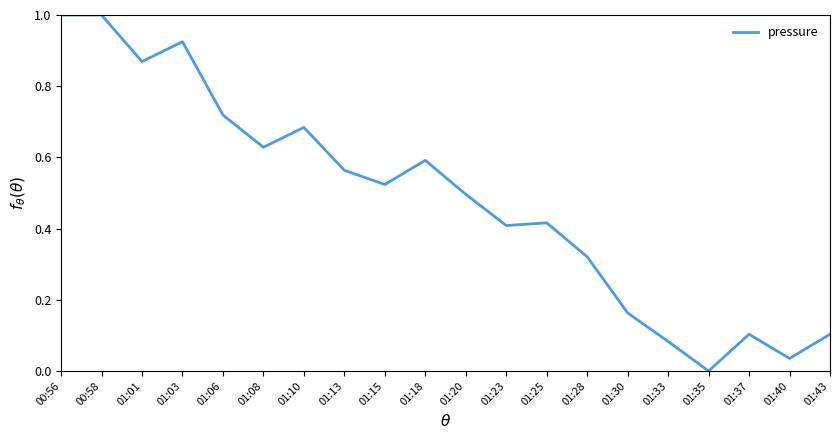

Is it true that the value at 01:28 is 0.2?

False